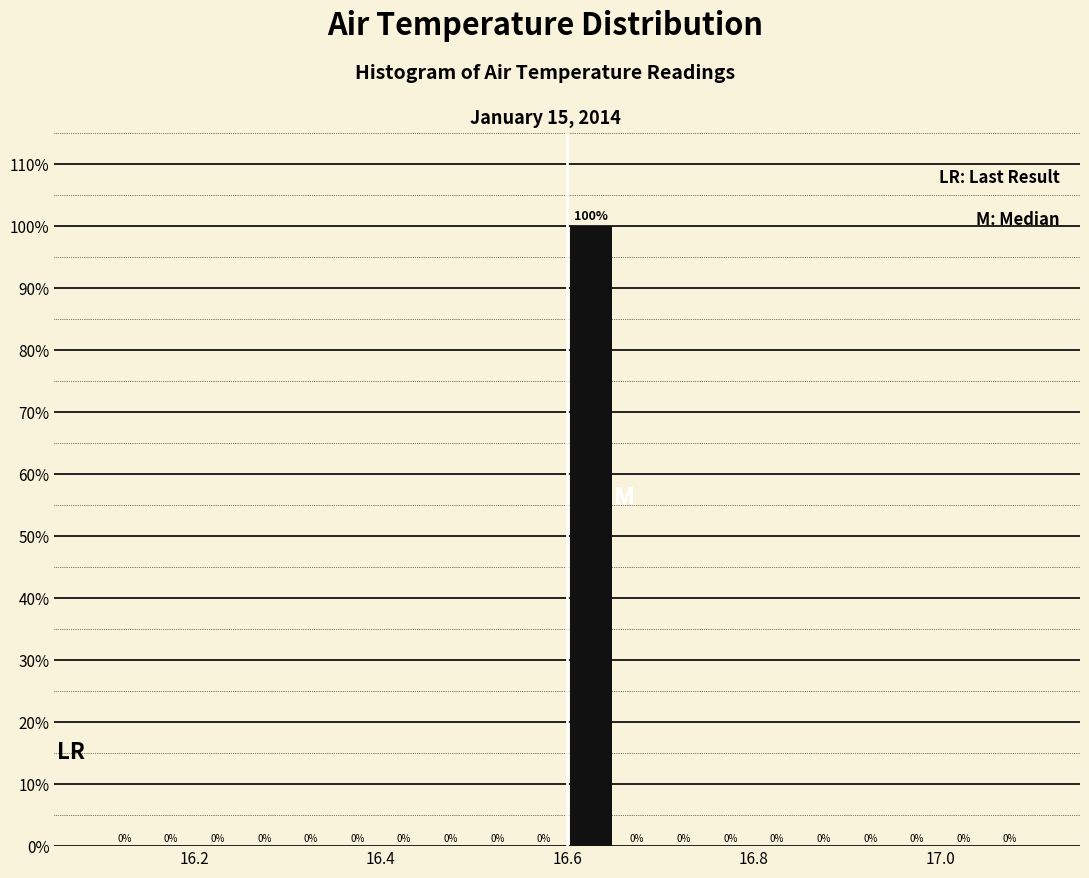

Read against the x-axis, roughly where is the centre of the tallest bar?

16.62